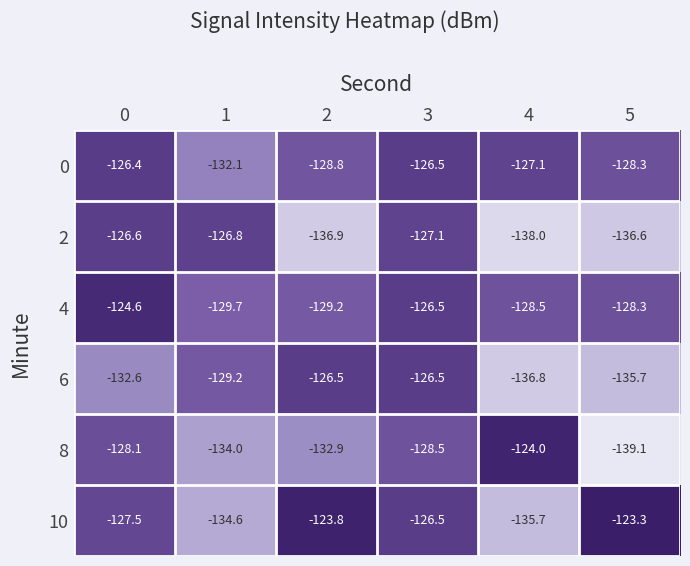

Which label corresponds to the largest value in the chart?

5